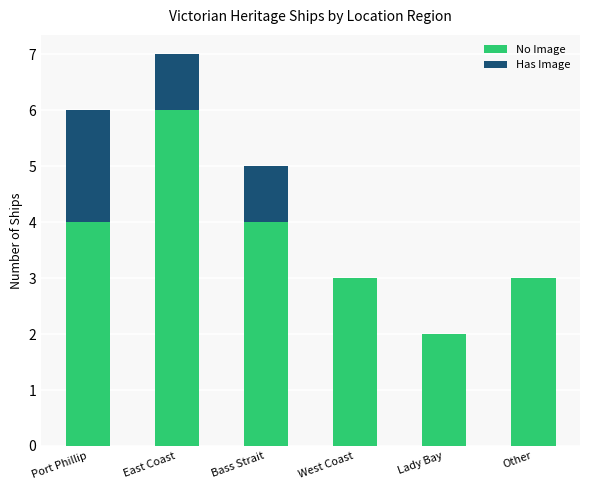

At which category is the sum across all series the highest?

East Coast